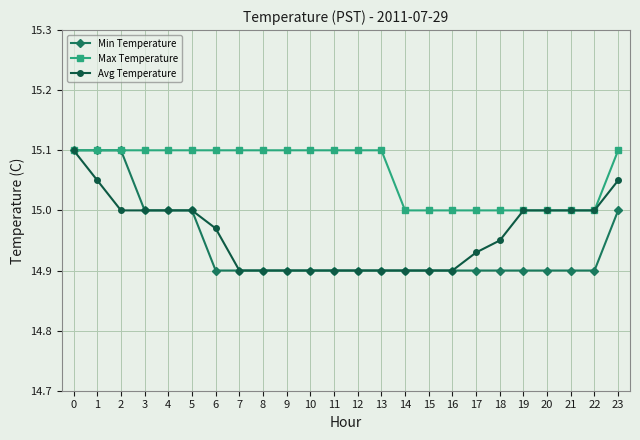

Count the number of categories in the chart.

24